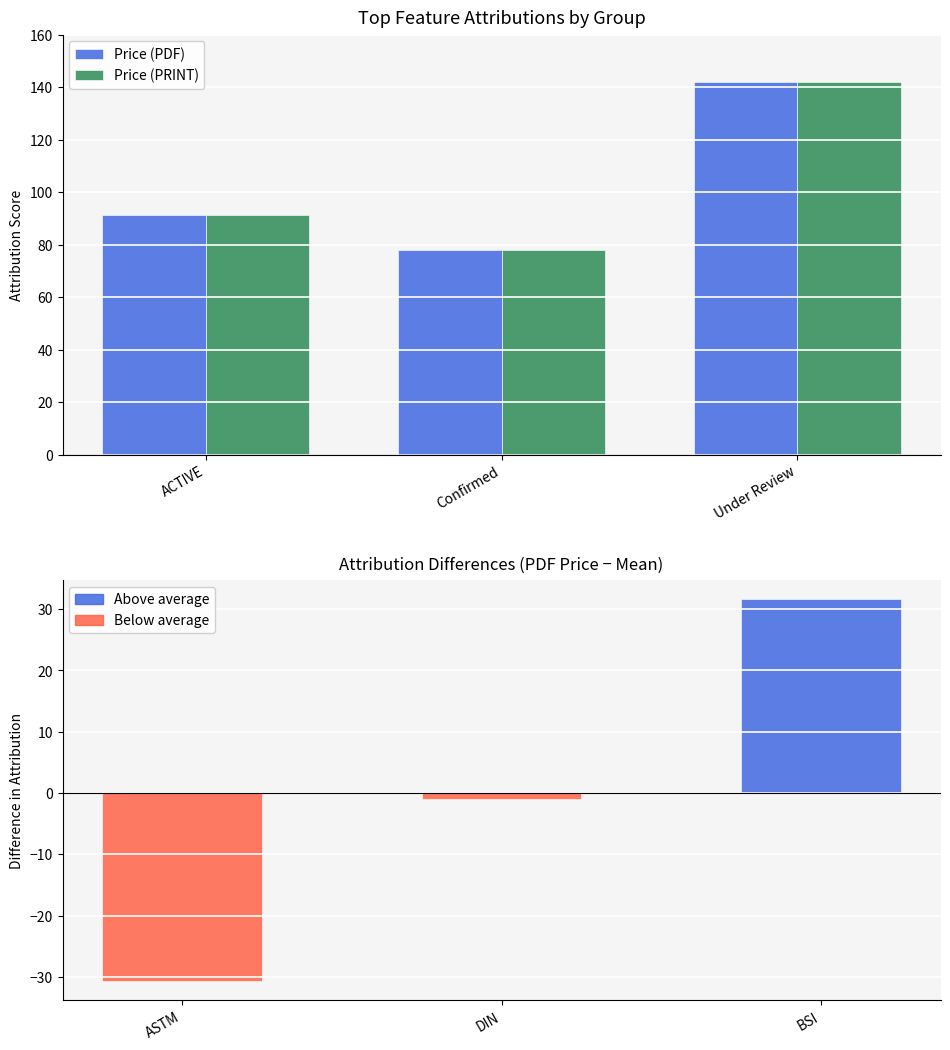

At which label does Price (PDF) reach its peak?

Under Review